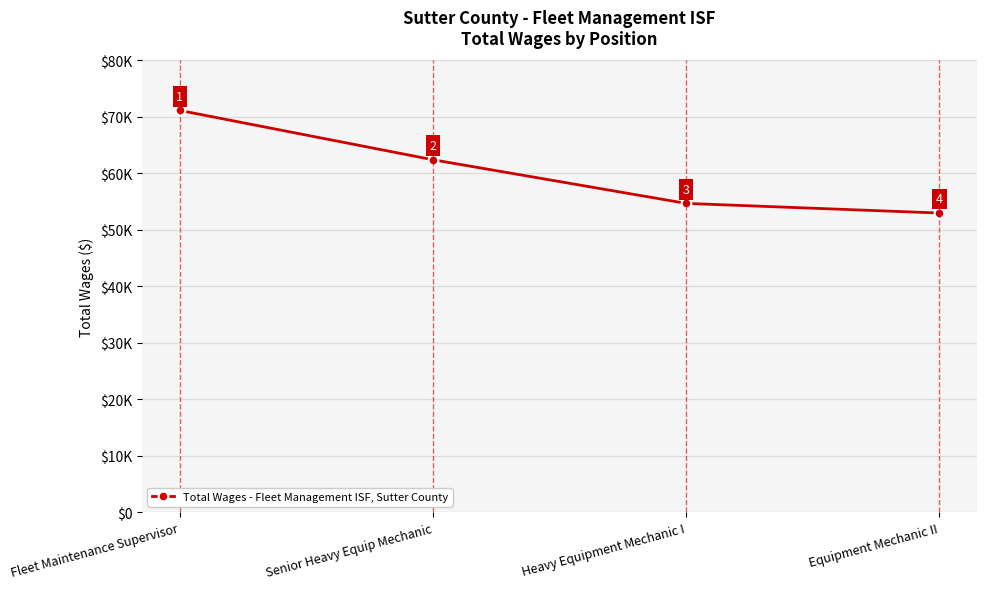

True or false: the data has more than 0 interior local peaks.

False